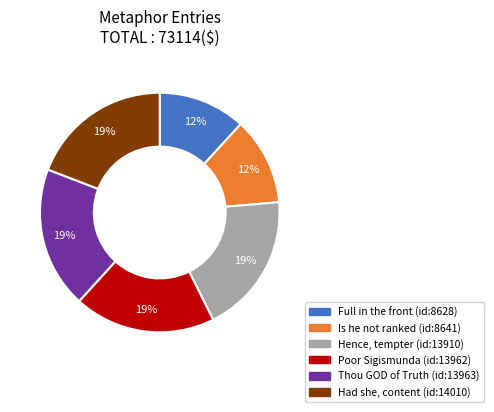

What percentage is the Full in the front (id:8628) slice, to the nearest percent?

12%